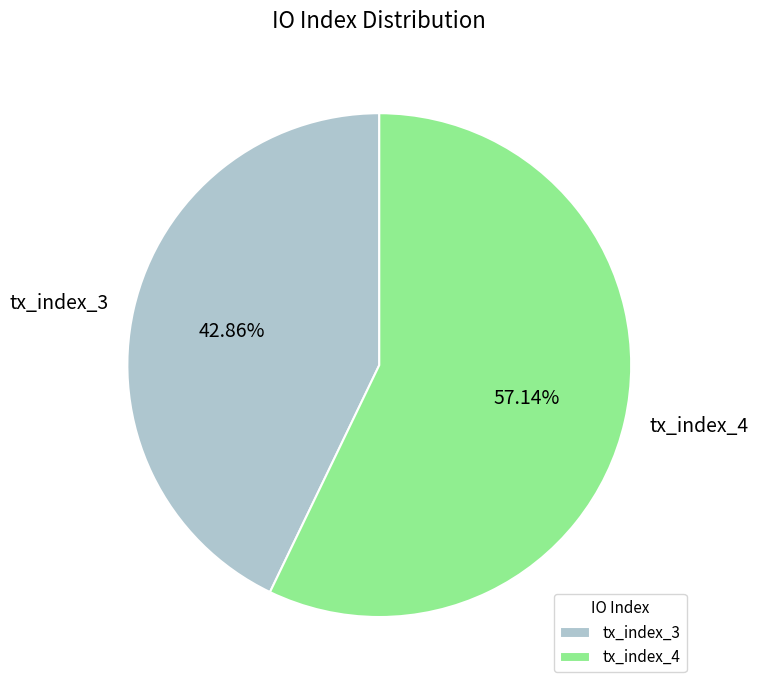

Combined, do tx_index_3 and tx_index_4 account for over 50%?

Yes